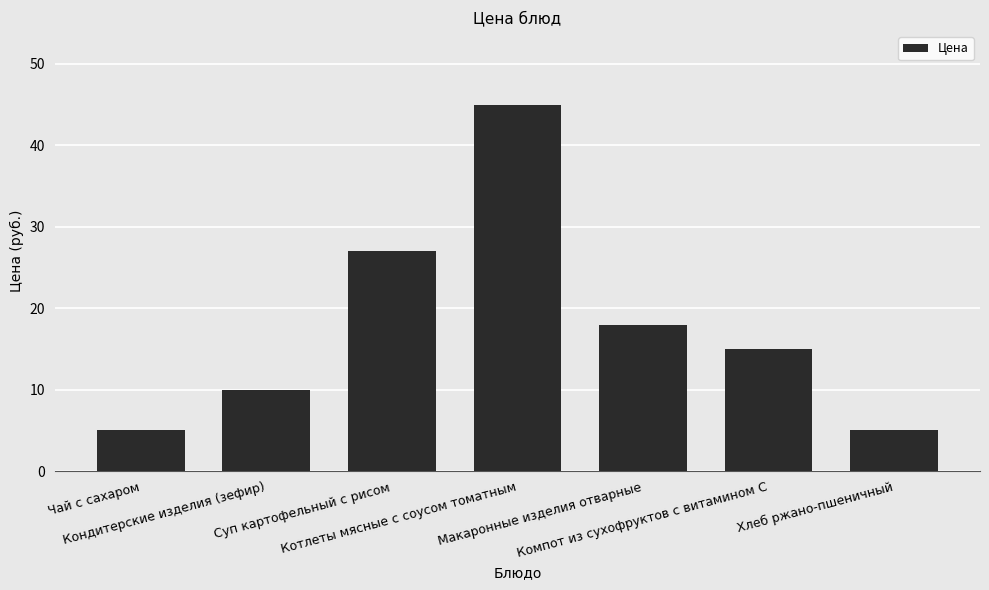

What is the value of the 4th bar from the left?

45